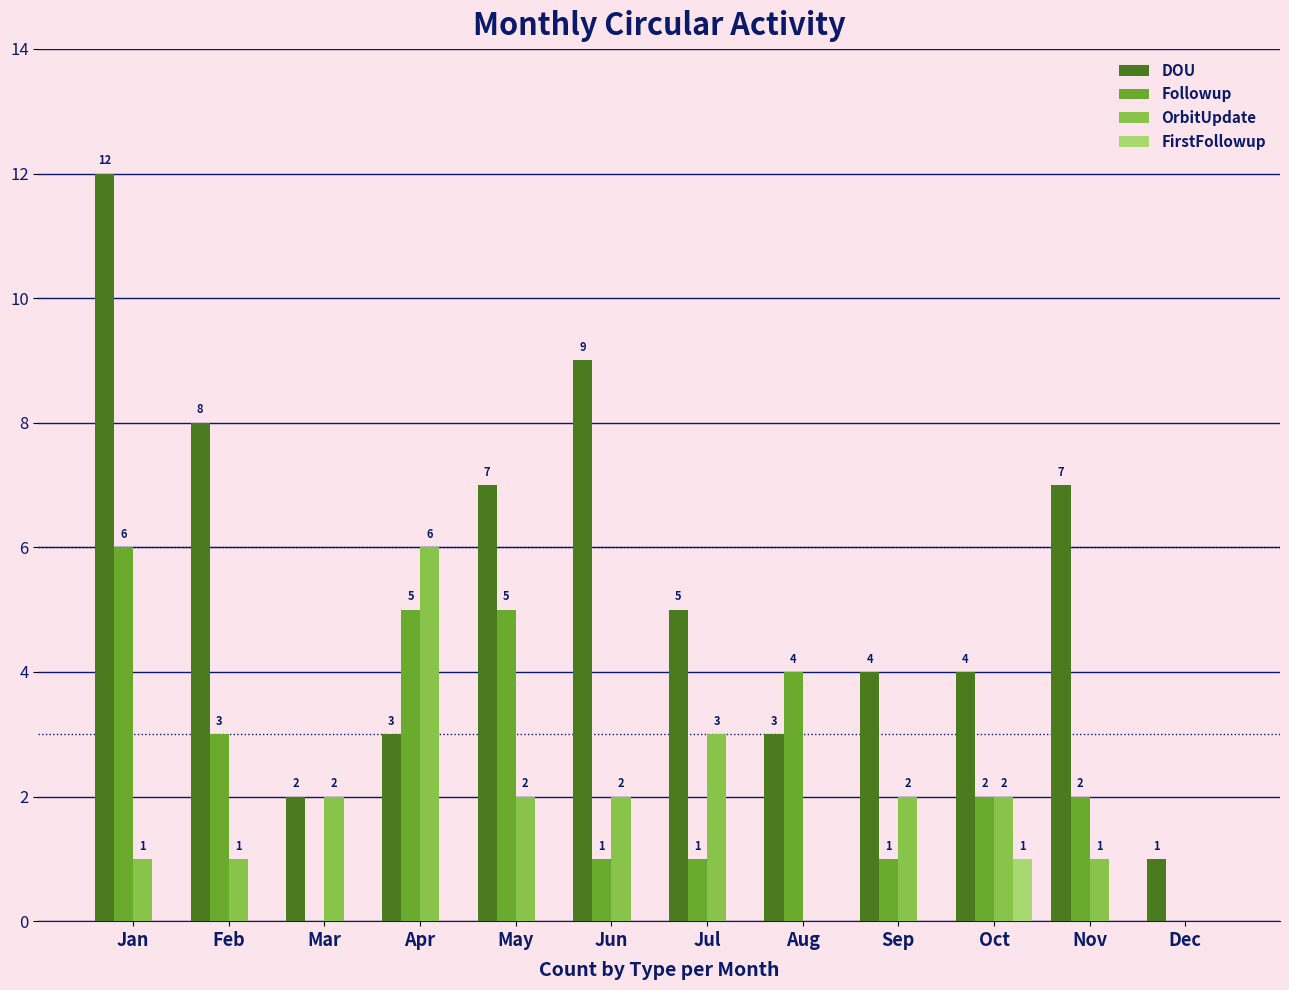

Where is OrbitUpdate nearest to the value 3?

Jul